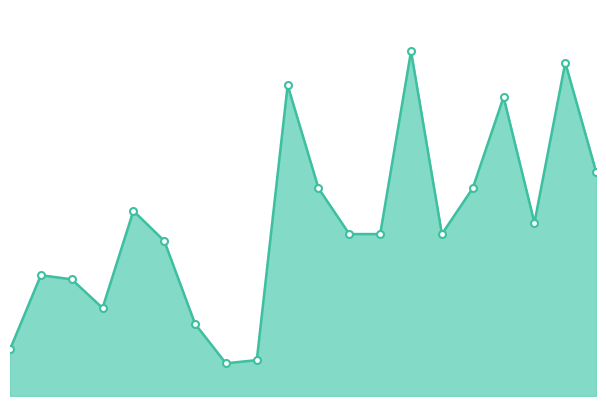

Rank the categories by value from highest to lowest.

14, 19, 10, 17, 20, 11, 16, 5, 18, 12, 13, 15, 6, 2, 3, 4, 7, 1, 9, 8